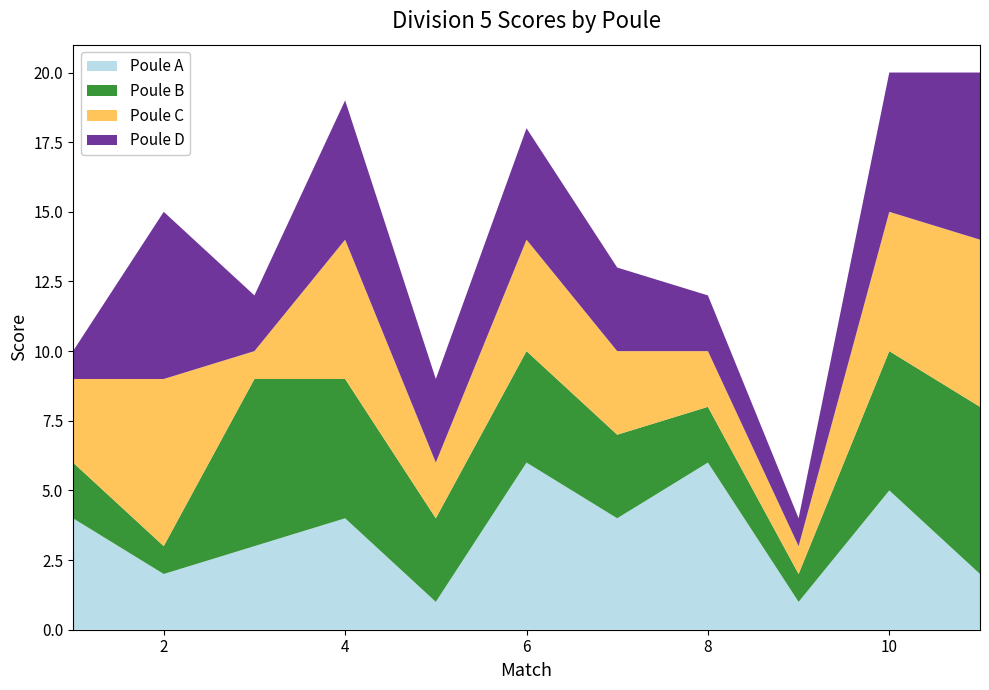

Reading left to right, transcribe all the data shown in this chart.

Poule A: 4	2	3	4	1	6	4	6	1	5	2
Poule B: 2	1	6	5	3	4	3	2	1	5	6
Poule C: 3	6	1	5	2	4	3	2	1	5	6
Poule D: 1	6	2	5	3	4	3	2	1	5	6